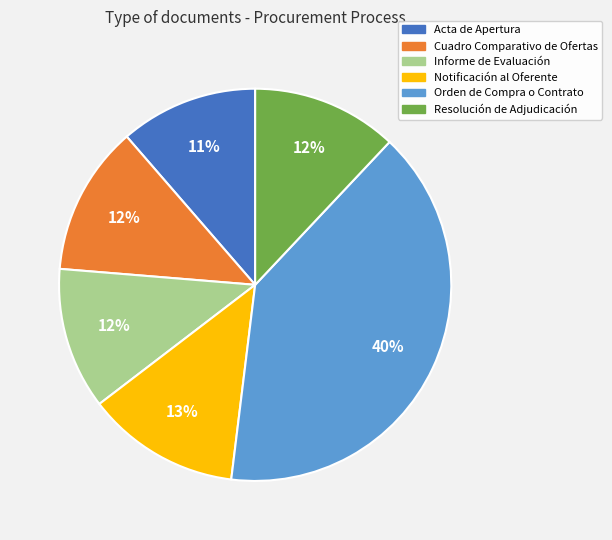

Count the number of slices in the pie.

6